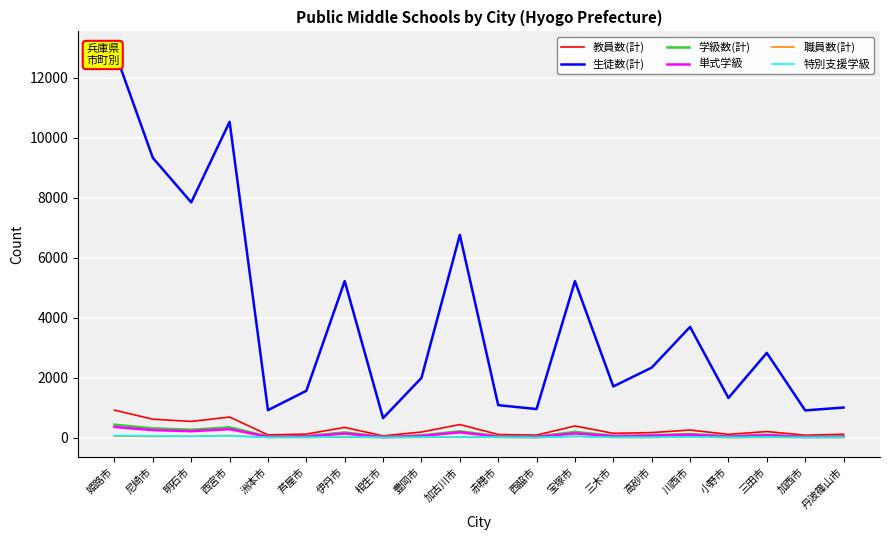

How many data points in 教員数(計) are above 190?

9